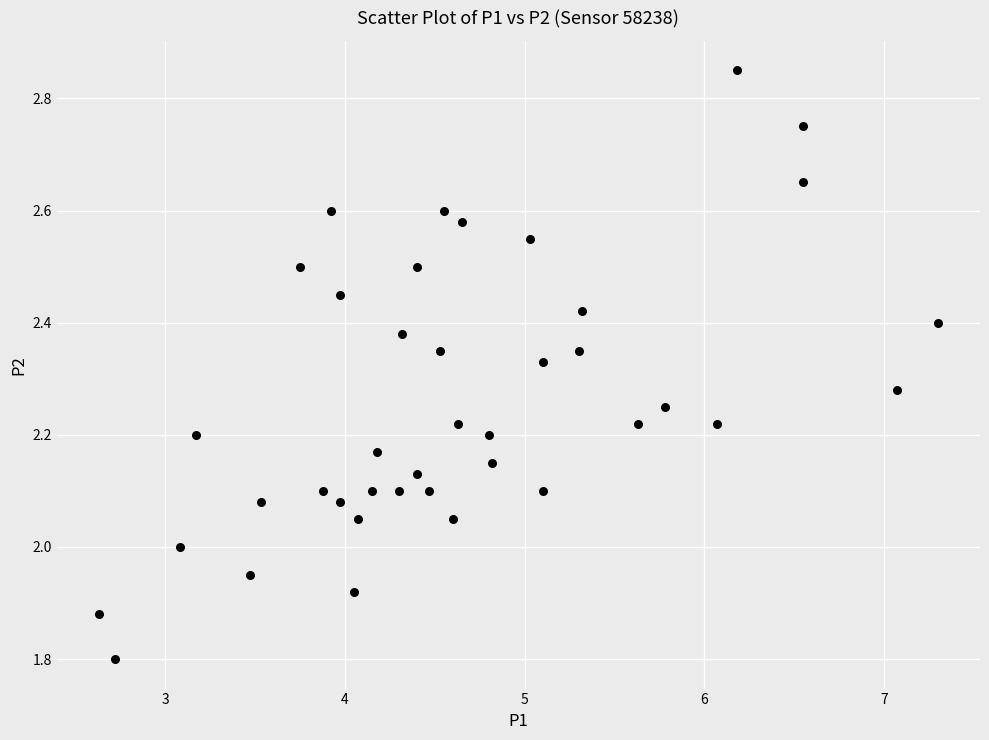

What is the range of X values (max minus min)?

4.7